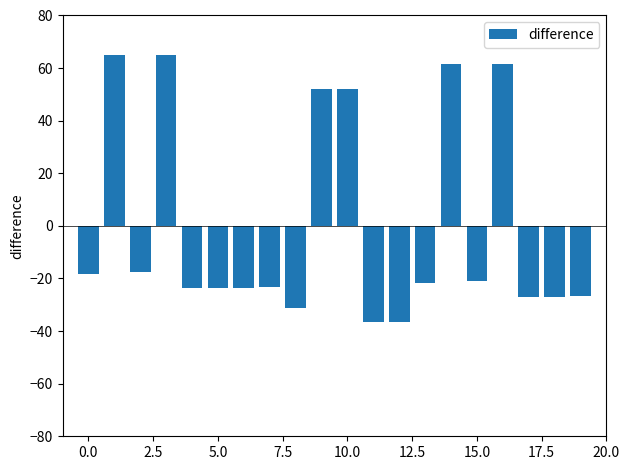

What is the value of the 17th bar from the left?

61.6